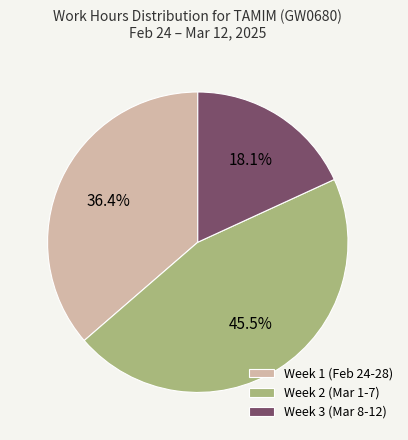

Approximately how many times larger is the value at Week 3 (Mar 8-12) compared to Week 1 (Feb 24-28)?

0.5